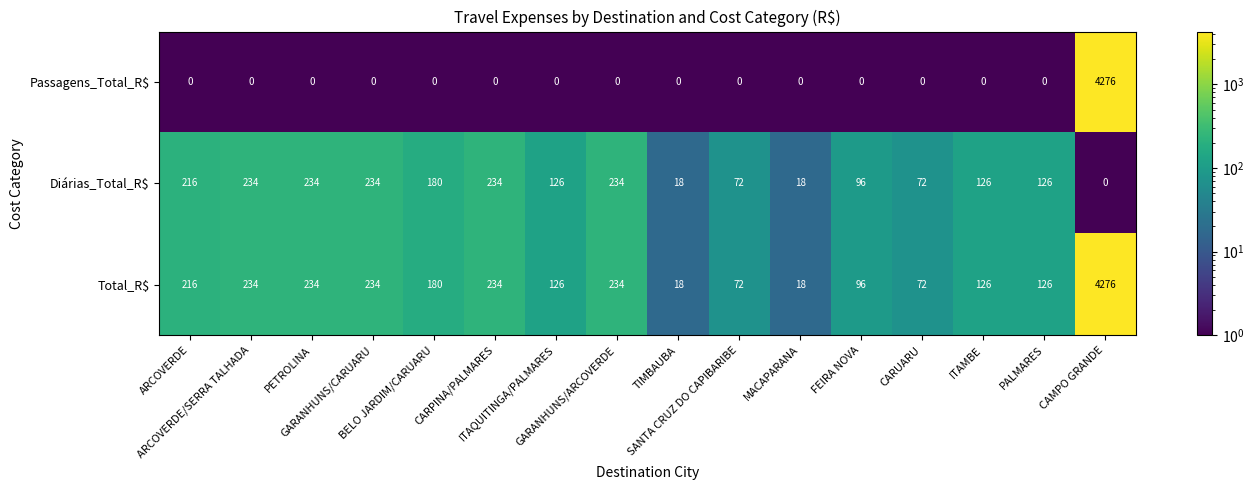

Which series has the largest range (max minus min)?

Passagens_Total_R$